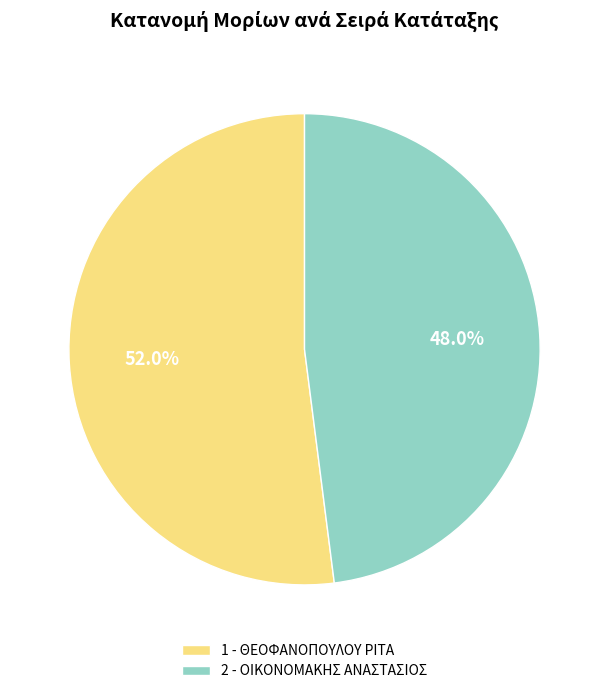

To the nearest percent, what is the average slice percentage?

50%